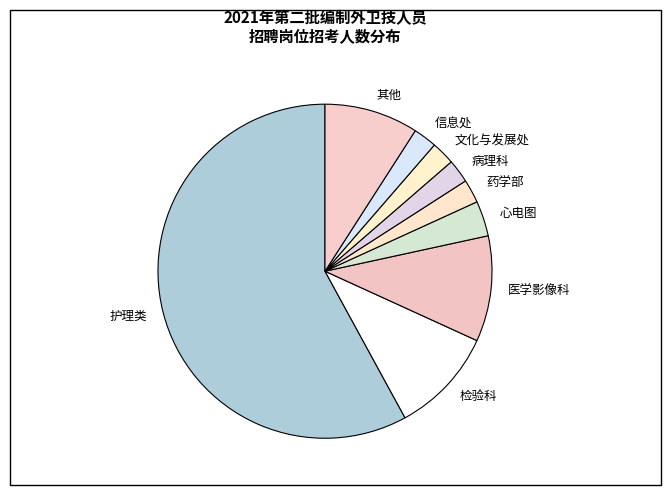

What is the largest slice in the pie chart?

护理类